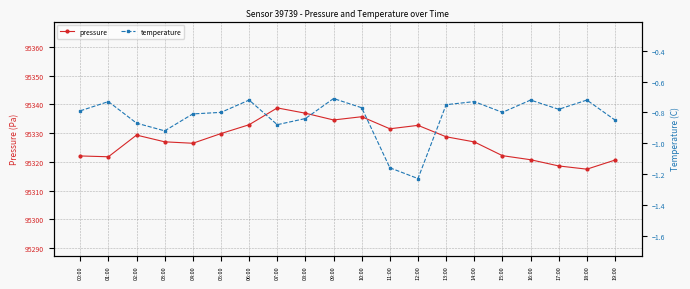

At which label does temperature reach its peak?

09:00